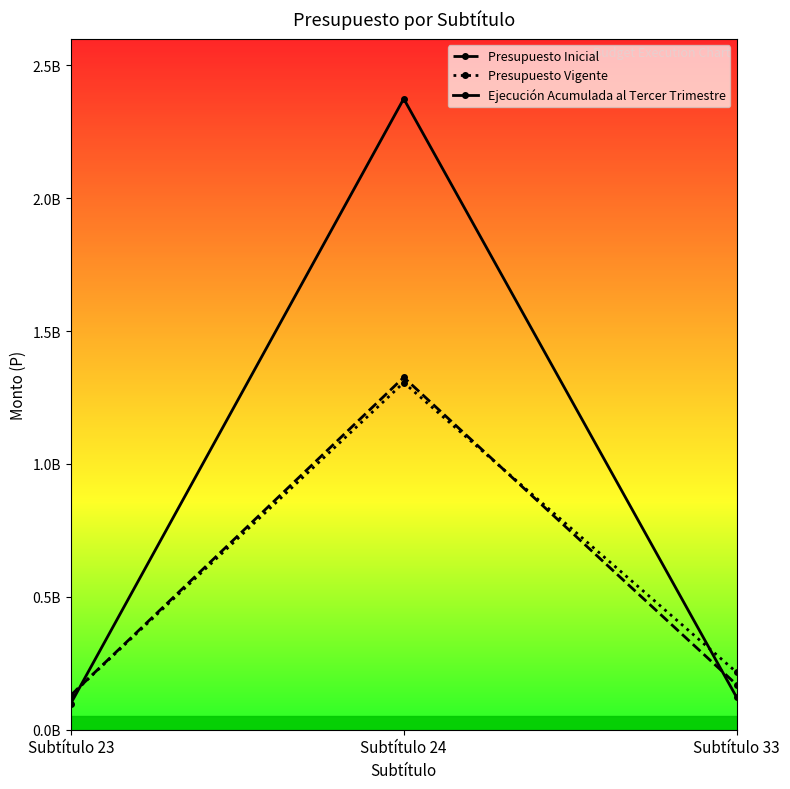

Is this an area chart (filled region under the line)?

No